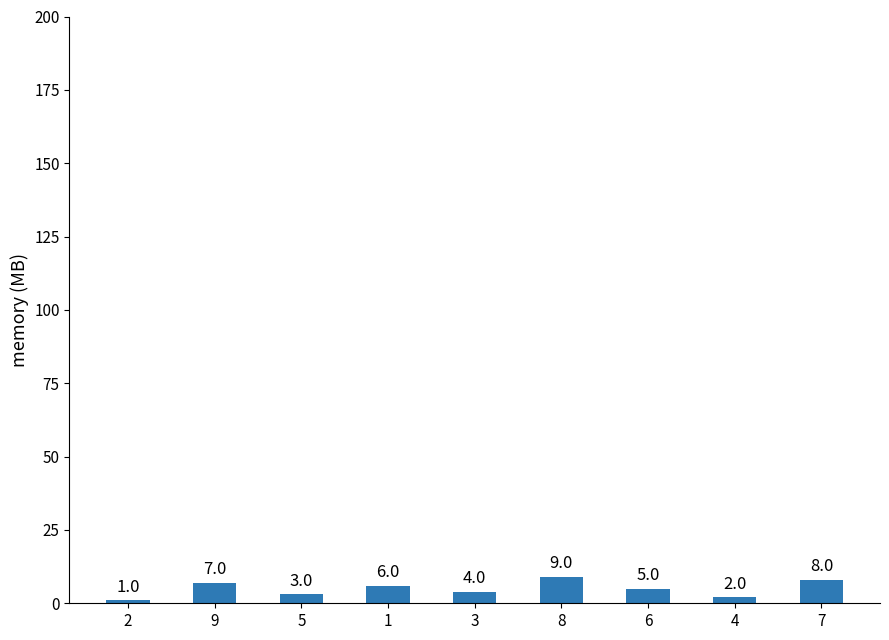

How many bars are there in total?

9